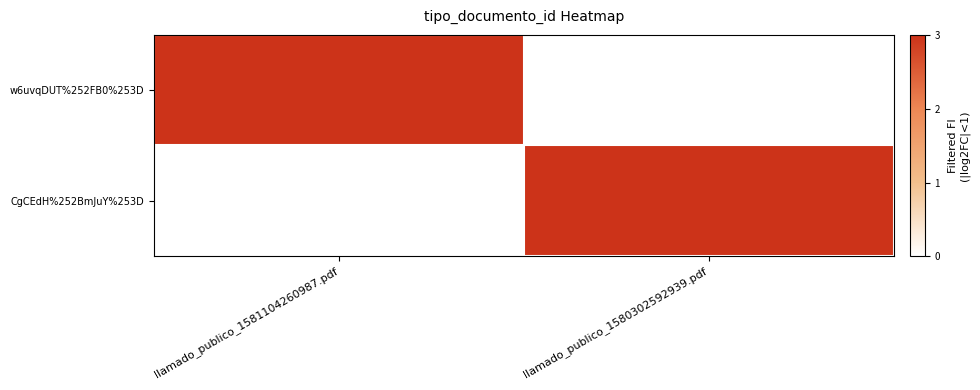

What is the difference between the highest and lowest values at llamado_publico_1580302592939.pdf?

452